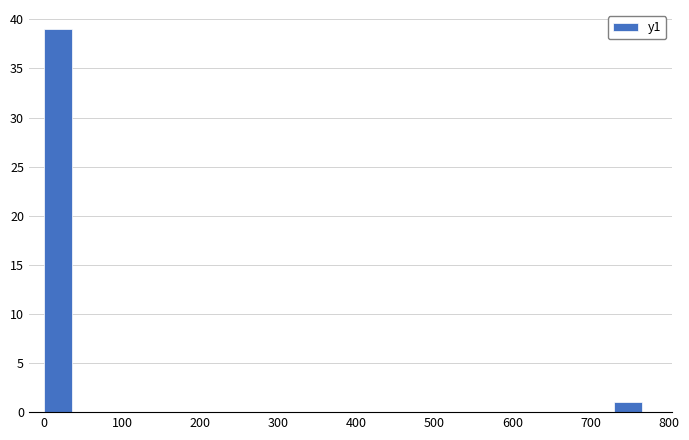

Read against the x-axis, roughly where is the centre of the tallest bar?

20